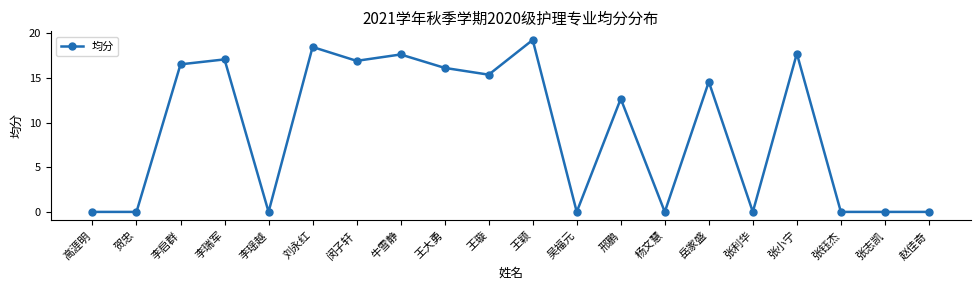

What is the label of the 7th point from the right?

杨文慧